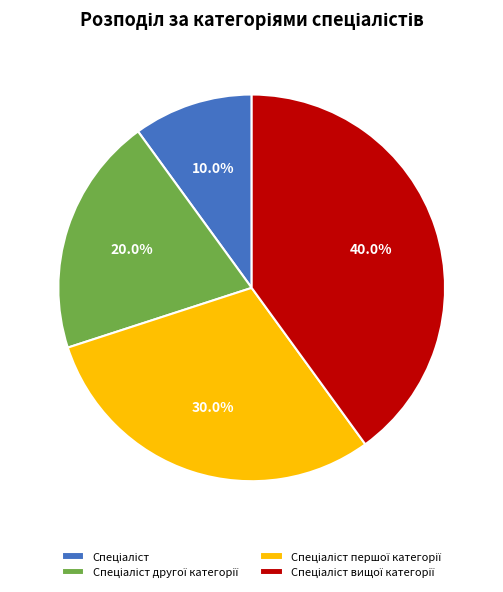

Does any single category account for the majority?

No